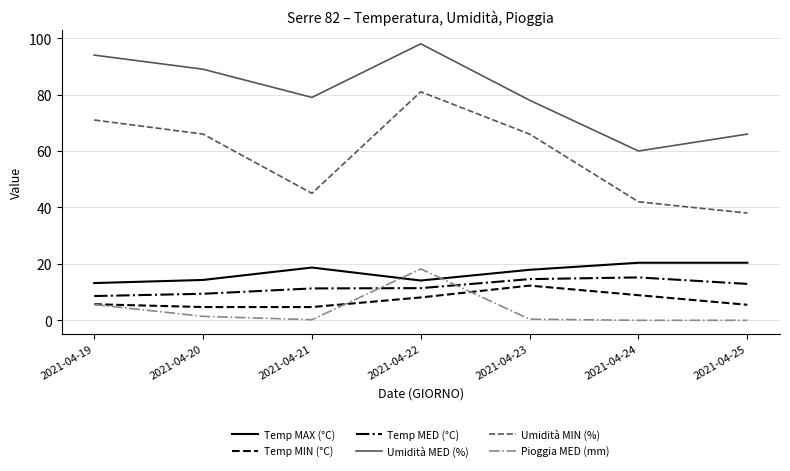

Does the chart have visible grid lines?

Yes